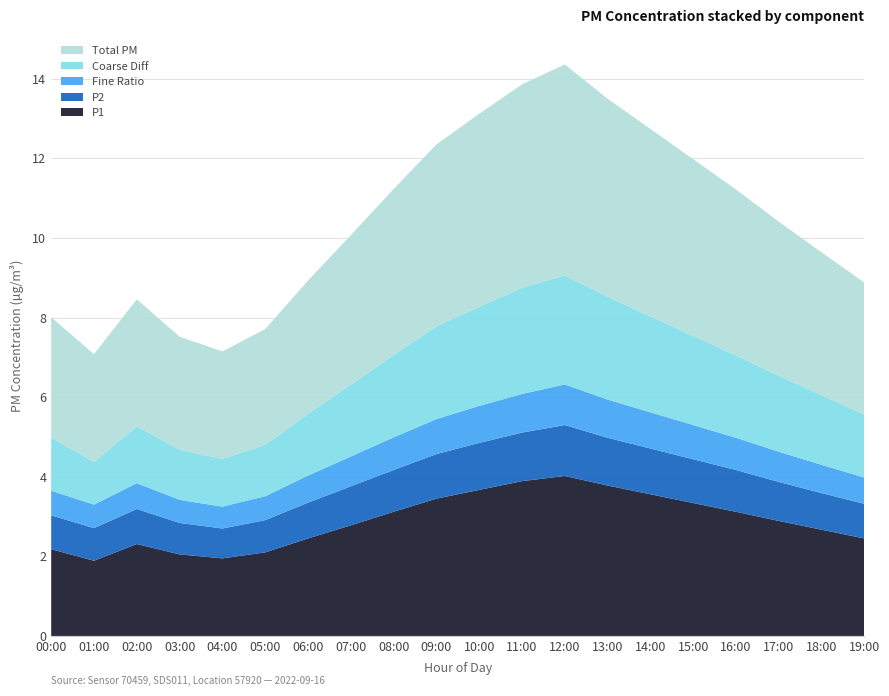

Reading left to right, extract all data points from this chart.

P1: 00:00=2.2	01:00=1.9	02:00=2.3	03:00=2.0	04:00=1.9	05:00=2.1	06:00=2.5	07:00=2.8	08:00=3.1	09:00=3.5	10:00=3.7	11:00=3.9	12:00=4.0	13:00=3.8	14:00=3.6	15:00=3.3	16:00=3.1	17:00=2.9	18:00=2.7	19:00=2.5
P2: 00:00=0.8	01:00=0.8	02:00=0.9	03:00=0.8	04:00=0.8	05:00=0.8	06:00=0.9	07:00=1.0	08:00=1.1	09:00=1.1	10:00=1.2	11:00=1.2	12:00=1.3	13:00=1.2	14:00=1.1	15:00=1.1	16:00=1.1	17:00=1.0	18:00=0.9	19:00=0.9
Fine Ratio: 00:00=0.6	01:00=0.6	02:00=0.7	03:00=0.6	04:00=0.6	05:00=0.6	06:00=0.7	07:00=0.8	08:00=0.8	09:00=0.9	10:00=0.9	11:00=1.0	12:00=1.0	13:00=1.0	14:00=0.9	15:00=0.9	16:00=0.8	17:00=0.8	18:00=0.7	19:00=0.7
Coarse Diff: 00:00=1.3	01:00=1.1	02:00=1.4	03:00=1.3	04:00=1.2	05:00=1.3	06:00=1.6	07:00=1.8	08:00=2.1	09:00=2.3	10:00=2.5	11:00=2.7	12:00=2.7	13:00=2.6	14:00=2.4	15:00=2.2	16:00=2.1	17:00=1.9	18:00=1.8	19:00=1.6
Total PM: 00:00=3.0	01:00=2.7	02:00=3.2	03:00=2.8	04:00=2.7	05:00=2.9	06:00=3.4	07:00=3.8	08:00=4.2	09:00=4.6	10:00=4.8	11:00=5.1	12:00=5.3	13:00=5.0	14:00=4.7	15:00=4.4	16:00=4.2	17:00=3.9	18:00=3.6	19:00=3.3